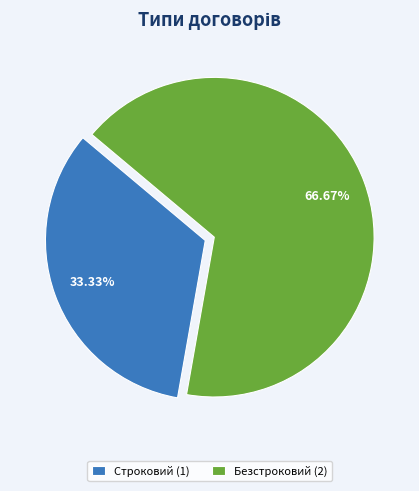

To the nearest percent, what is the difference between the largest and smallest slice percentages?

33%